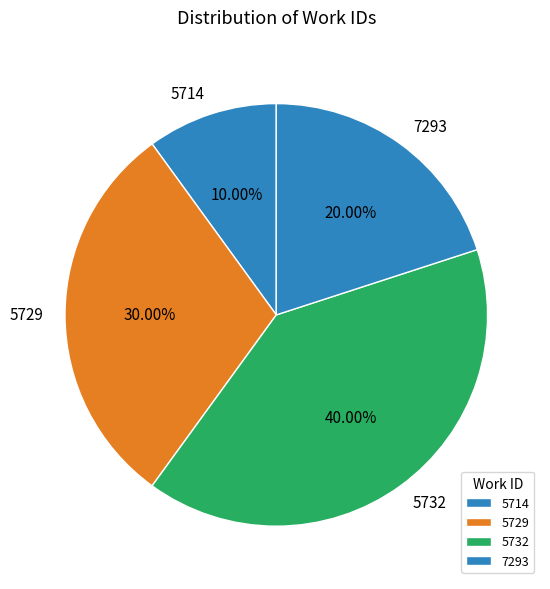

How many slices are in this pie chart?

4